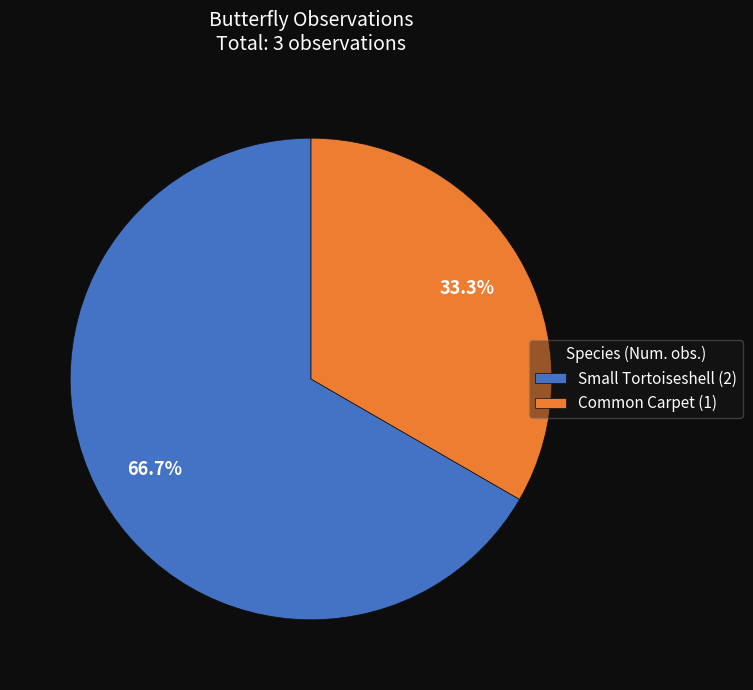

Is there any slice that represents more than half of the pie?

Yes